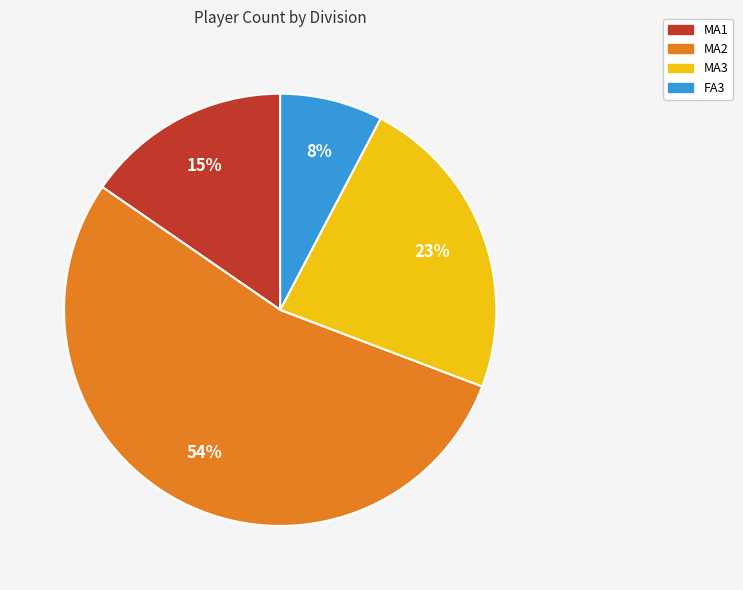

Rank the categories by value from highest to lowest.

MA2, MA3, MA1, FA3